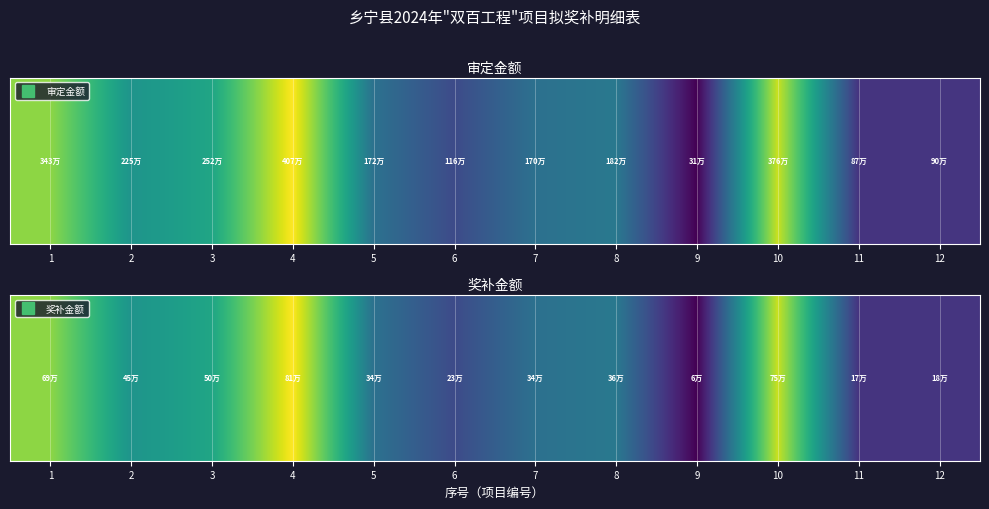

Rank the categories by value from highest to lowest.

4, 10, 1, 3, 2, 8, 5, 7, 6, 12, 11, 9